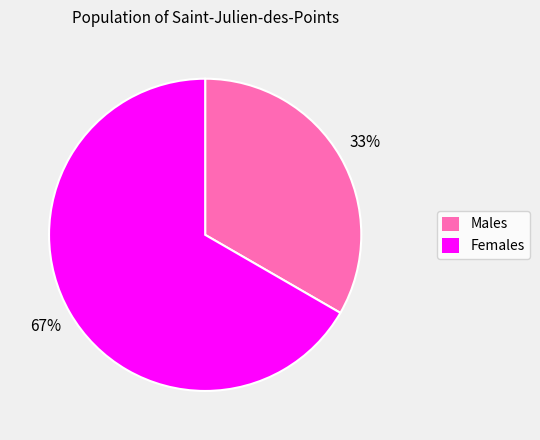

Approximately how many times larger is the value at Males compared to Females?

0.5